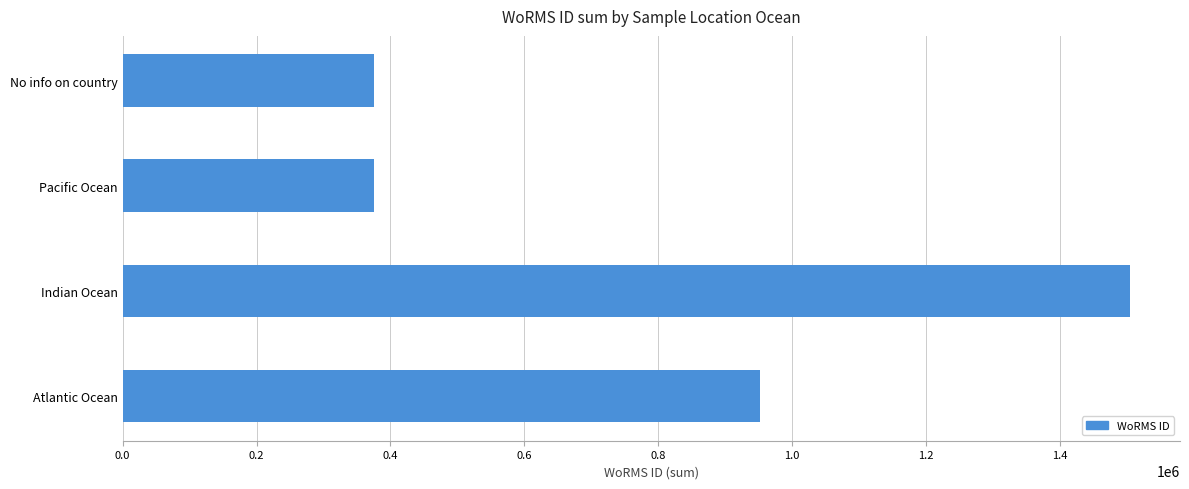

What is the change in value from Indian Ocean to No info on country?

-1128127